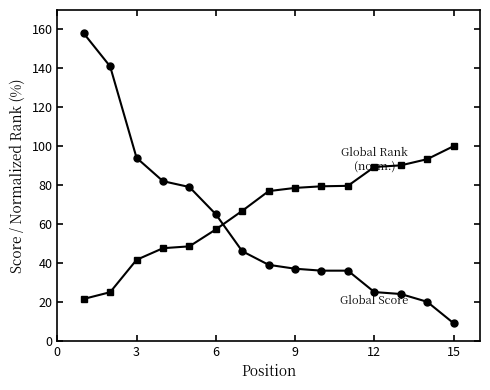

What is the smallest value displayed?

9.0